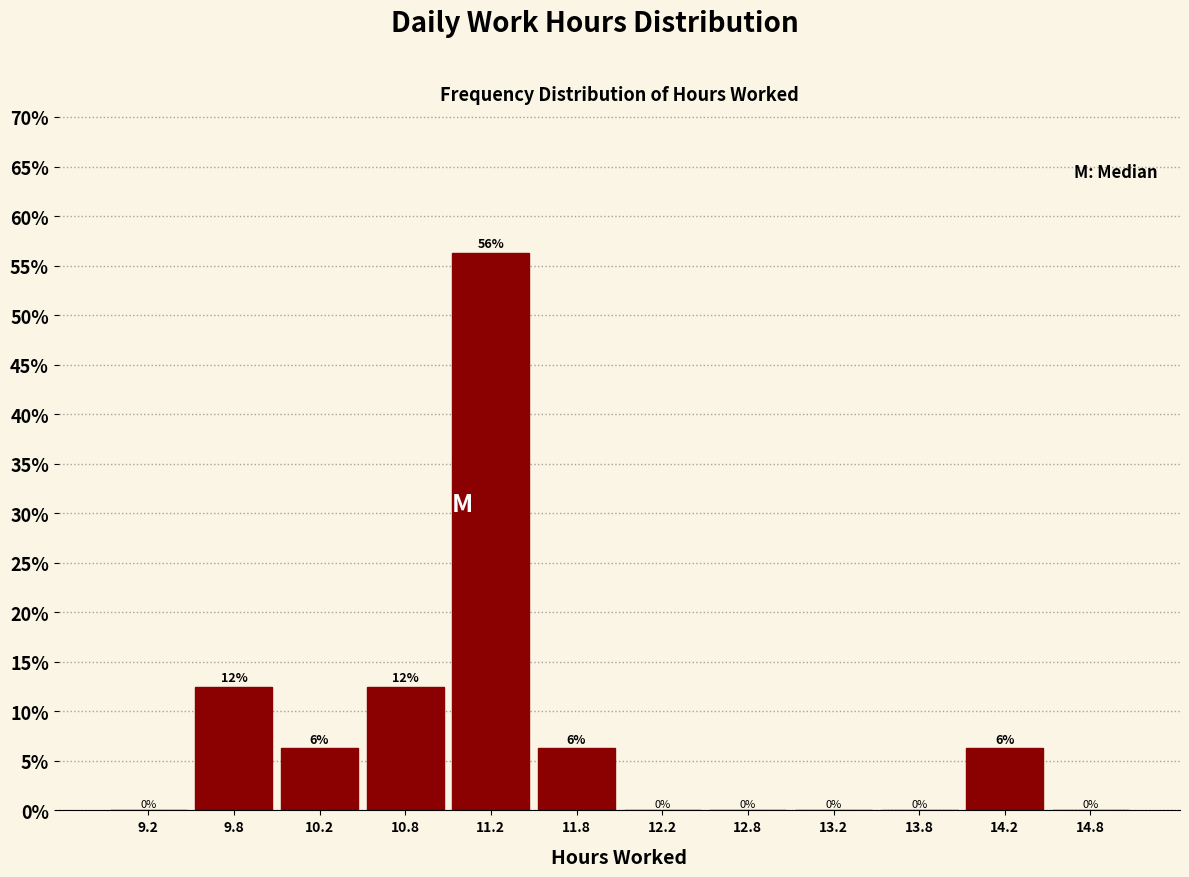

Which range on the x-axis has the tallest bar?

11.0 to 11.5